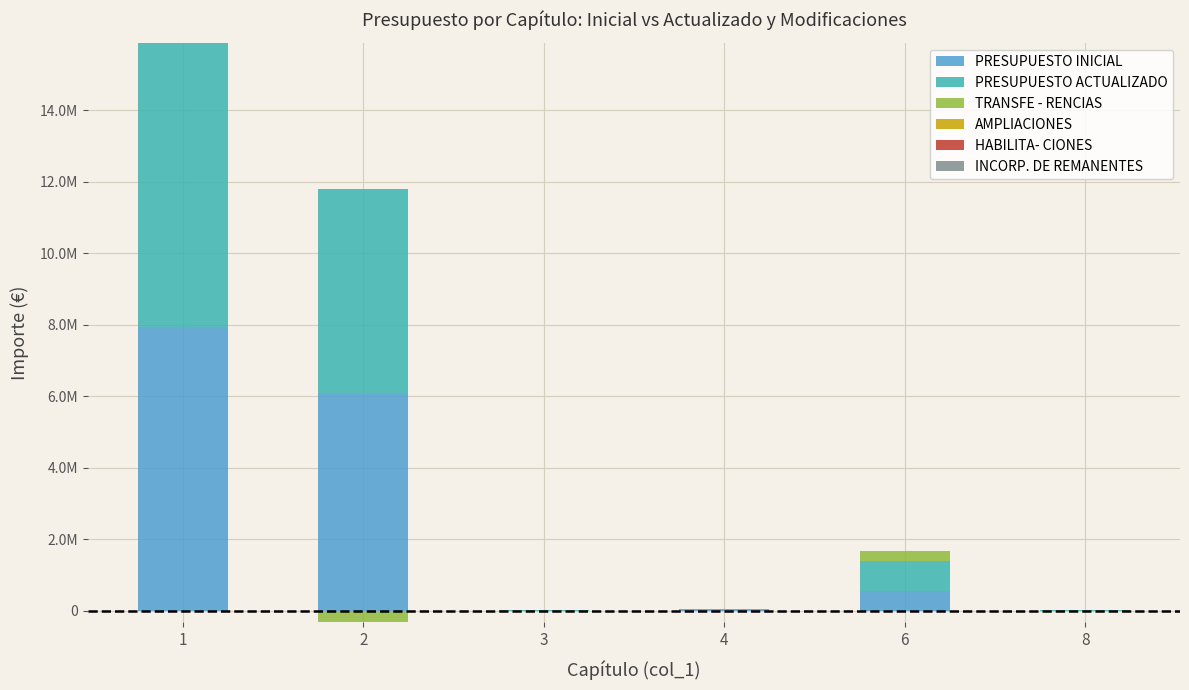

Which category has the highest value across all series?

1